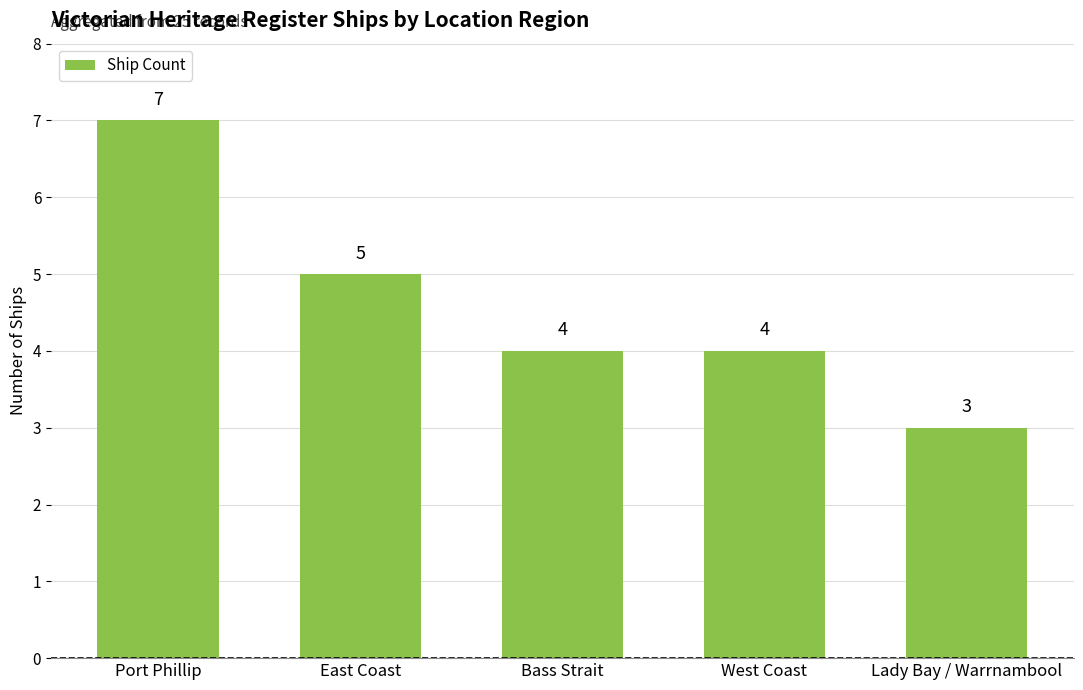

Reading right to left, transcribe all the data shown in this chart.

Lady Bay / Warrnambool=3	West Coast=4	Bass Strait=4	East Coast=5	Port Phillip=7